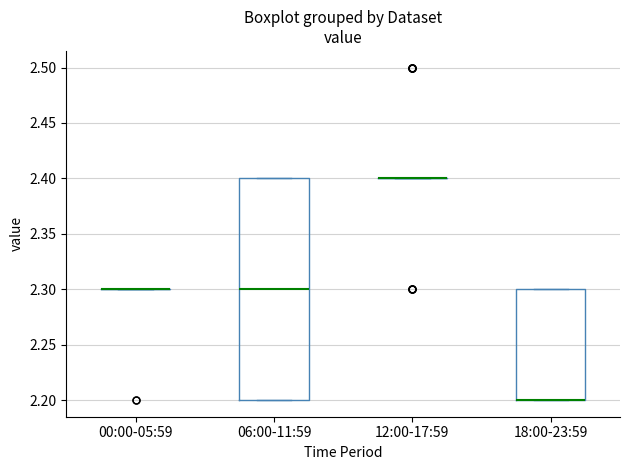

Reading left to right, transcribe this box plot: for each box, give where its median line is, the range the box spans, and where its two whiskers end, as read against the y-axis. The values are not printed on the chart, so give them approximately, as read against the axis.

00:00-05:59: box collapsed to a line at 2.3, whiskers 2.3 to 2.3
06:00-11:59: median 2.3, box 2.2 to 2.4, whiskers 2.2 to 2.4
12:00-17:59: box collapsed to a line at 2.4, whiskers 2.4 to 2.4
18:00-23:59: median 2.2 (drawn on the box's lower edge), box 2.2 to 2.3, whiskers 2.2 to 2.3